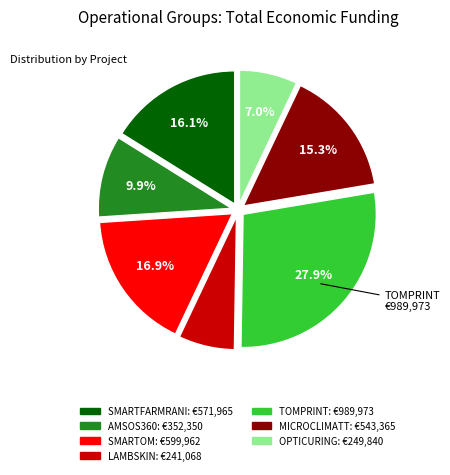

Is there a majority slice in this chart?

No